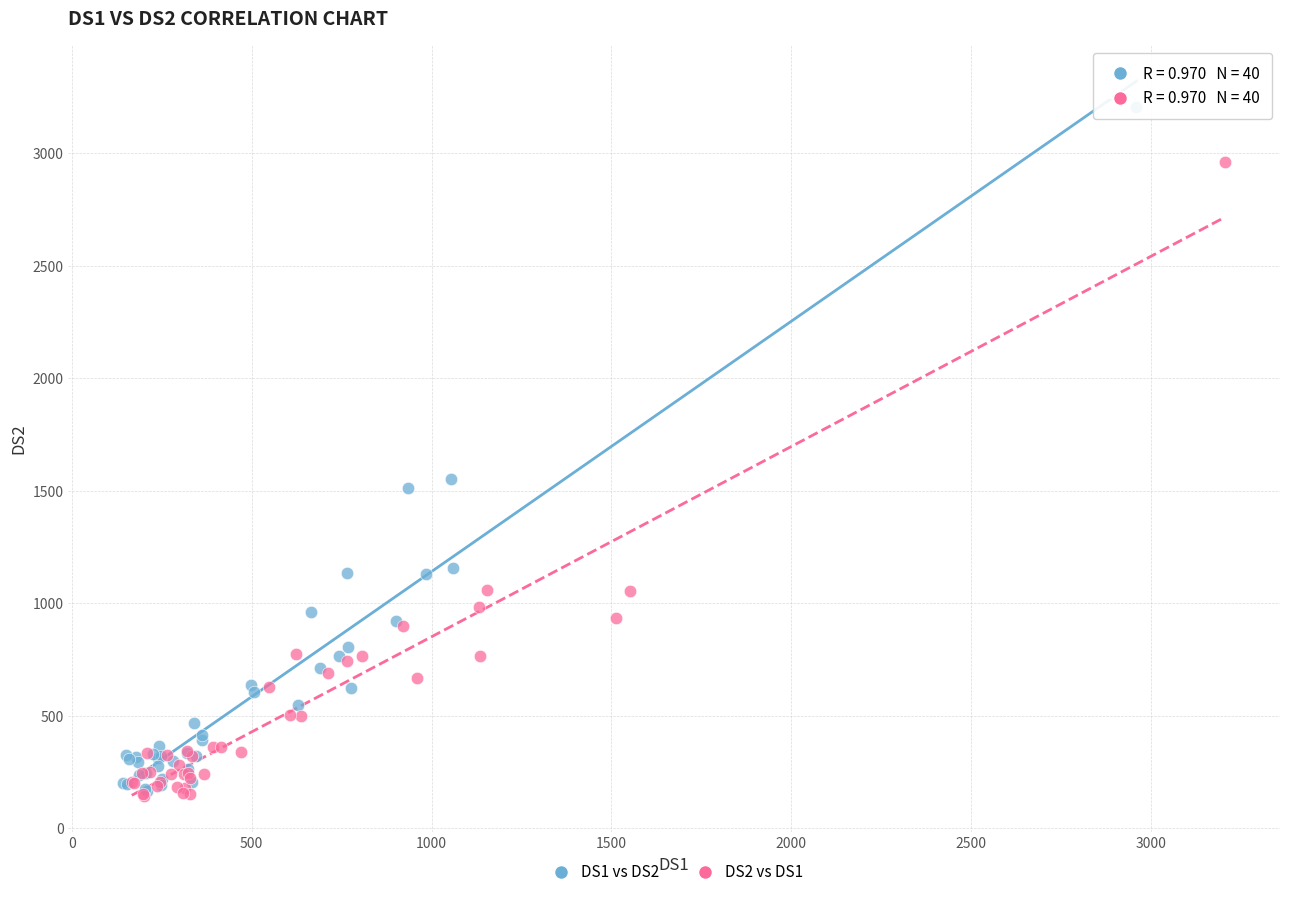

What are all the series names shown in the legend?

DS1 vs DS2, DS2 vs DS1